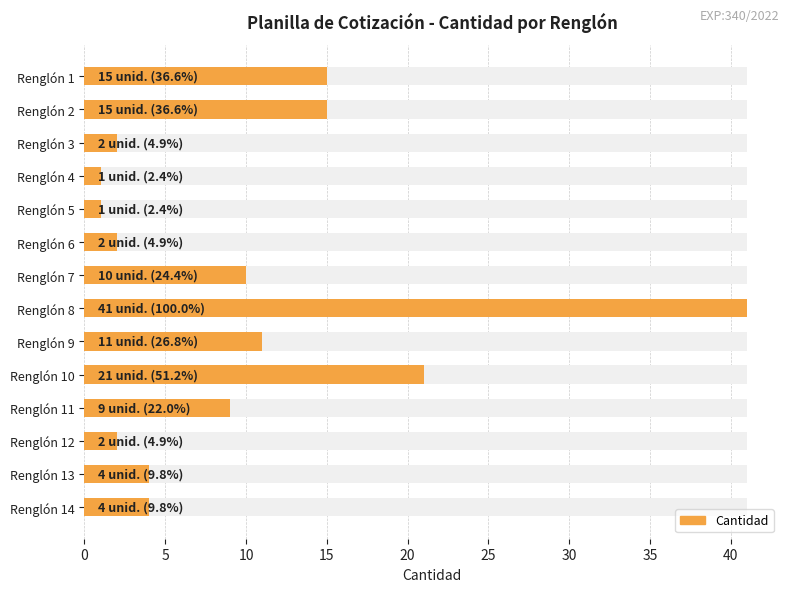

What is the change in value from Renglón 5 to Renglón 10?

+20